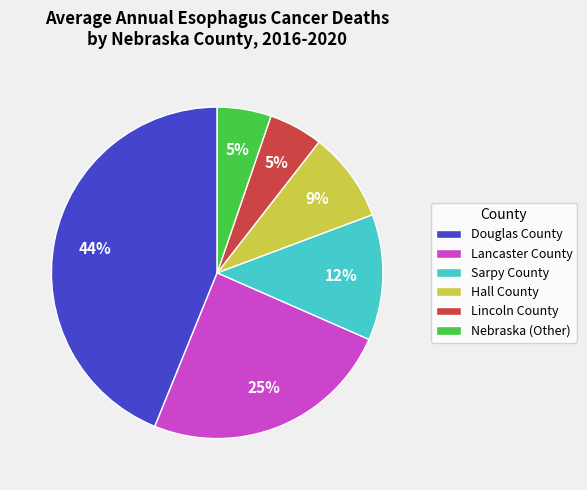

Which slice is the largest?

Douglas County